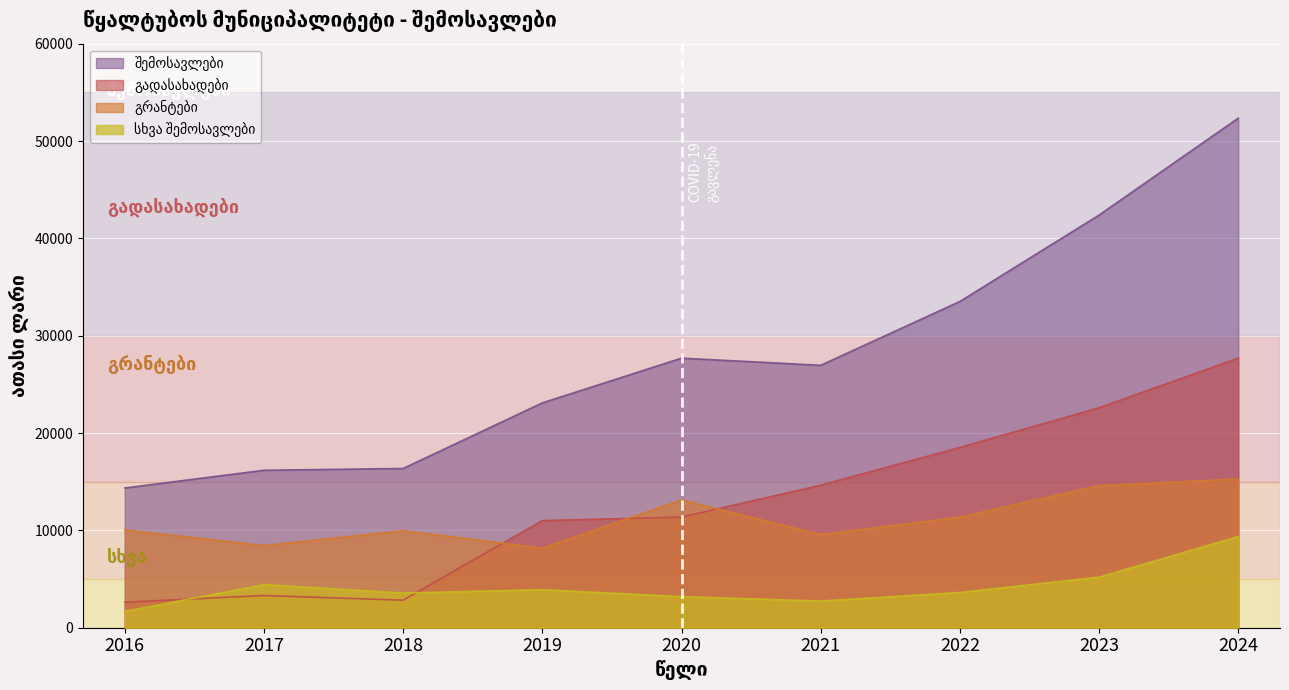

At which label does სხვა შემოსავლები first exceed 3624?

2017